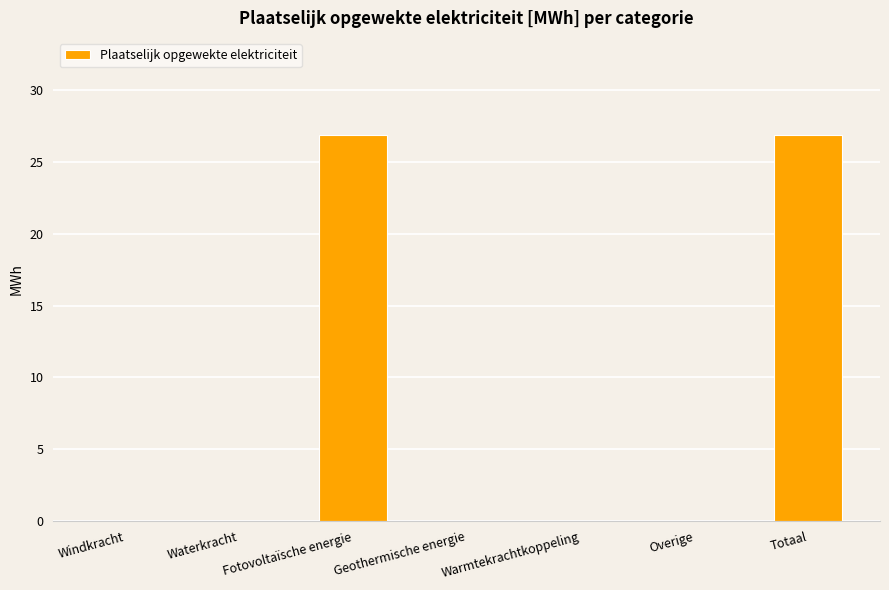

Is it true that the value at Geothermische energie is -18.1?

False